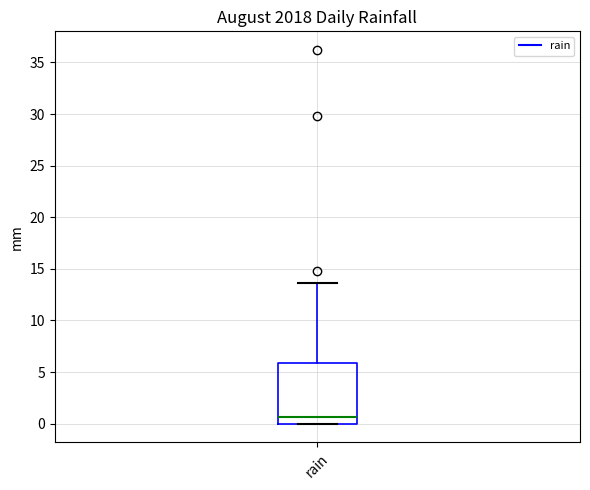

Transcribe this box plot: give where the median line is, the range the box spans, and where the two whiskers end, as read against the y-axis. The values are not printed on the chart, so give them approximately, as read against the axis.

median 0.5, box 0.0 to 6.0, whiskers 0.0 to 13.5